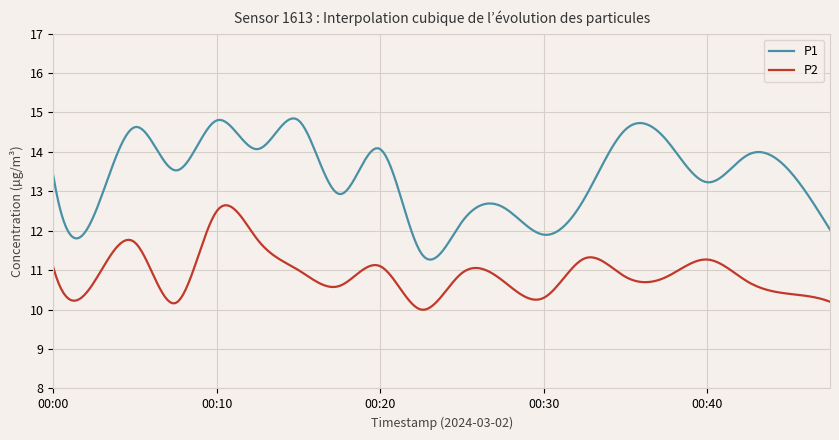

What is the difference between the maximum and minimum values in the P1 series?

3.6